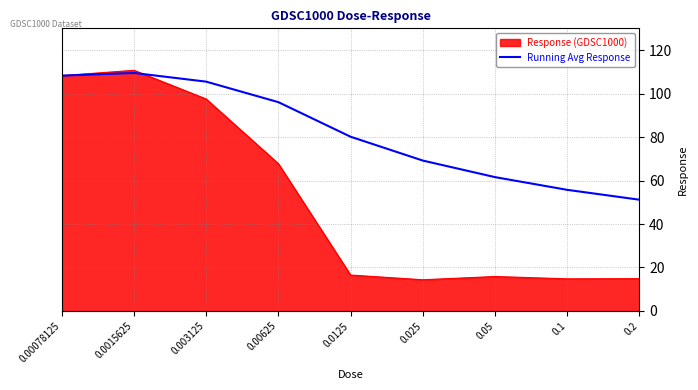

What is the difference between the highest and lowest values at 0.00625?

28.3